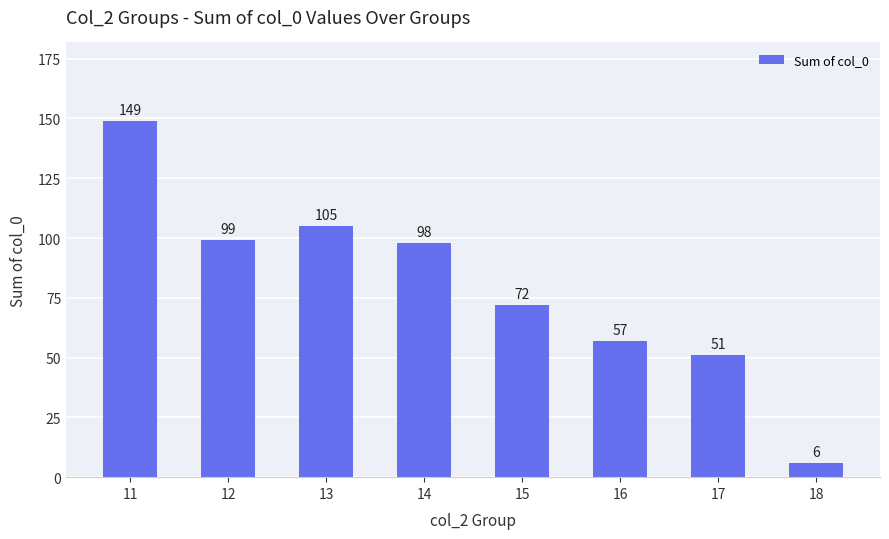

List the labels in order of value, smallest first.

18, 17, 16, 15, 14, 12, 13, 11